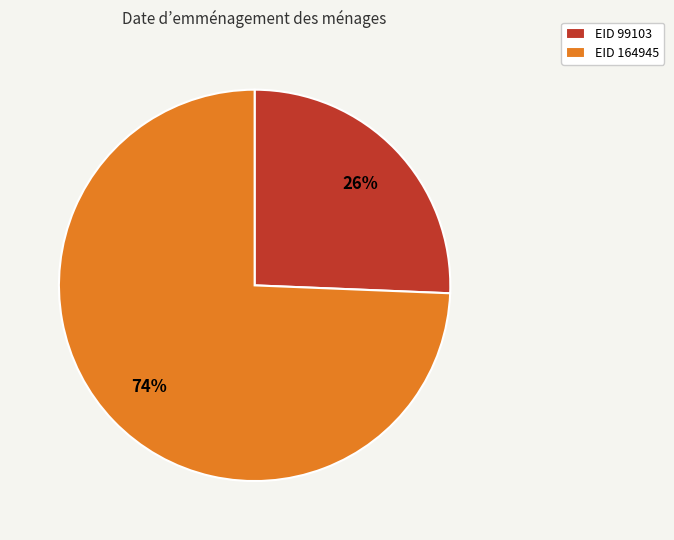

Combined, do EID 164945 and EID 99103 account for over 50%?

Yes